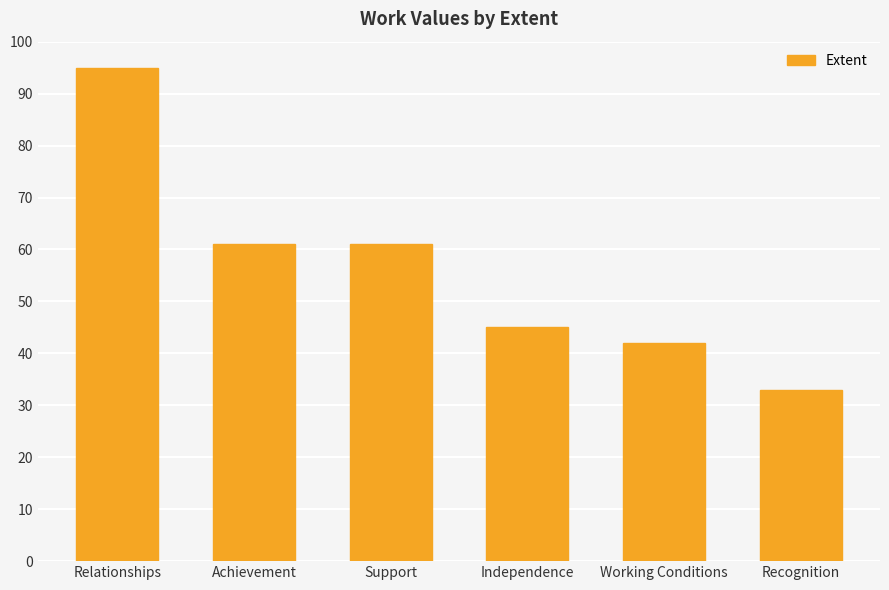

How many categories are shown in the chart?

6